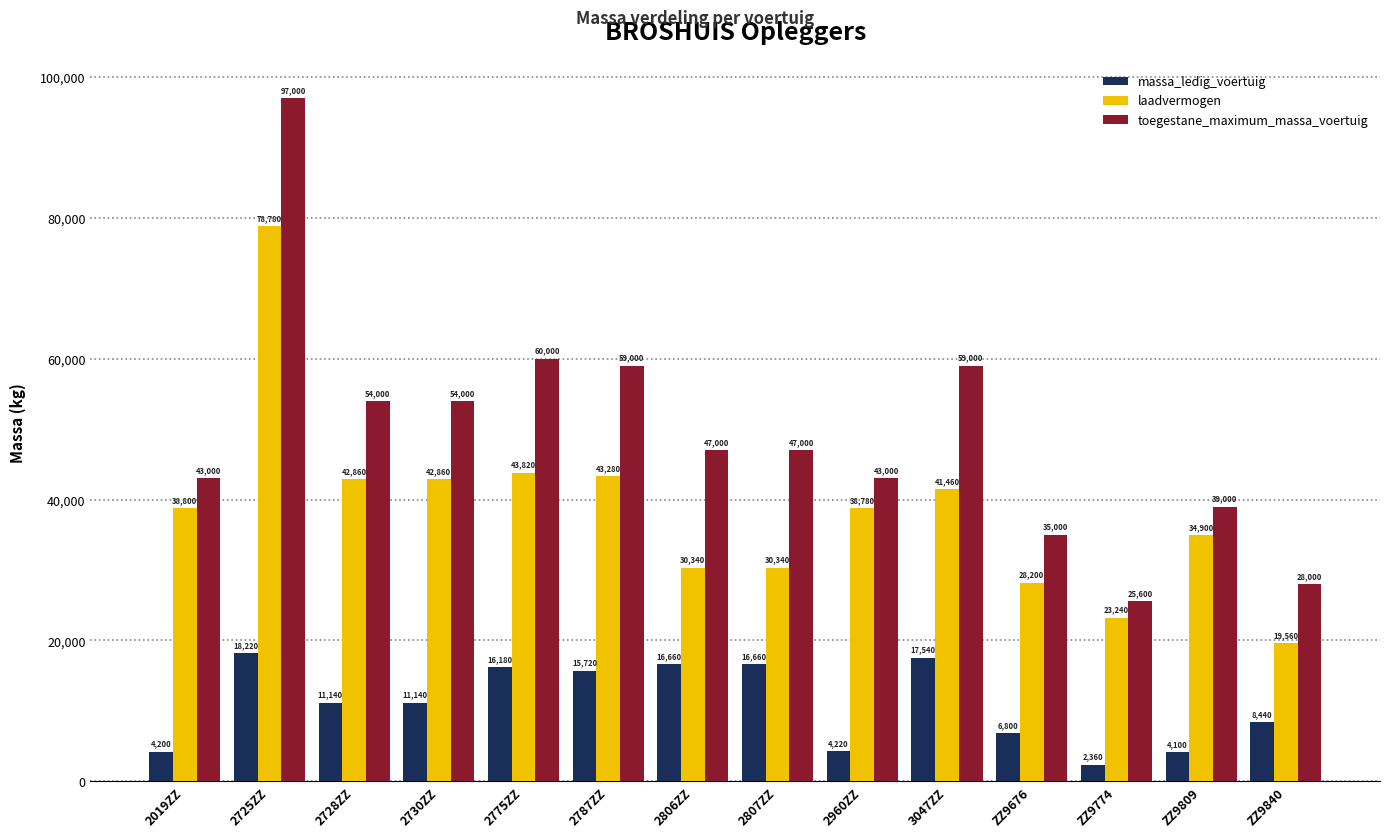

What is the average value of the laadvermogen series?

38373